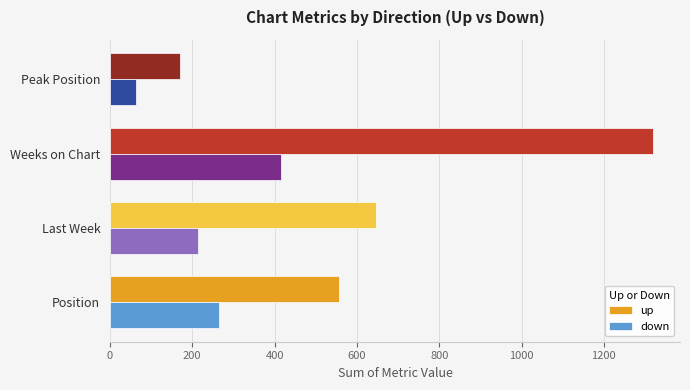

What is the highest value of the up series?

1319